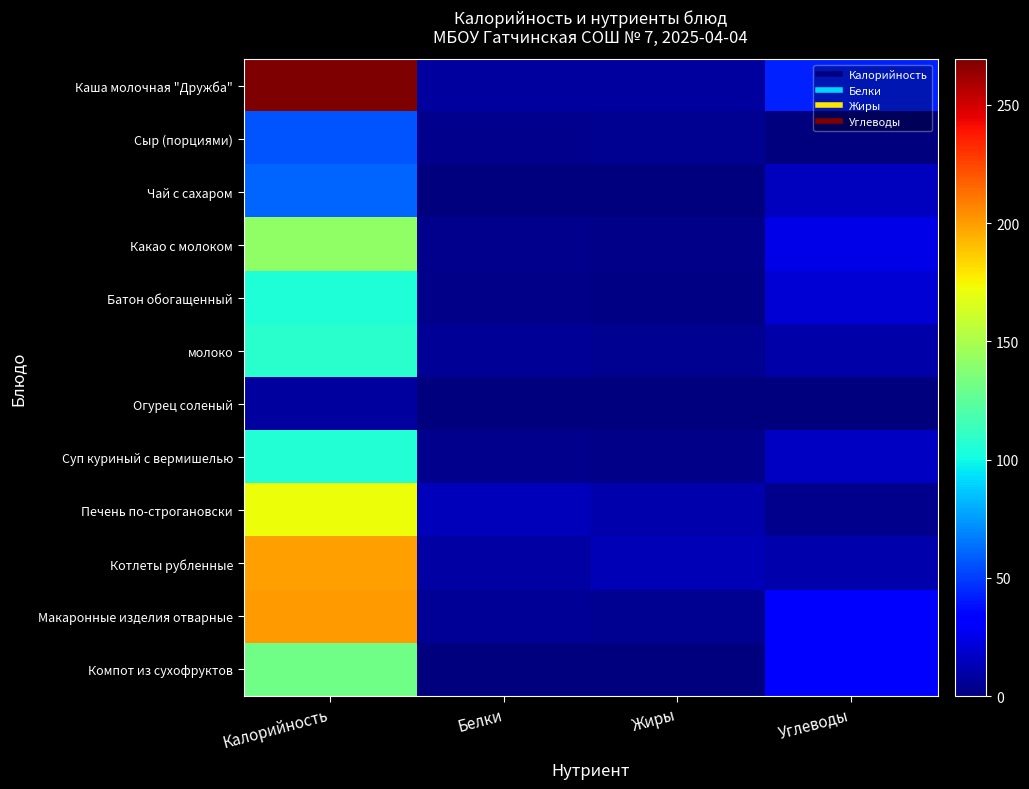

At which category is the sum across all series the highest?

Калорийность